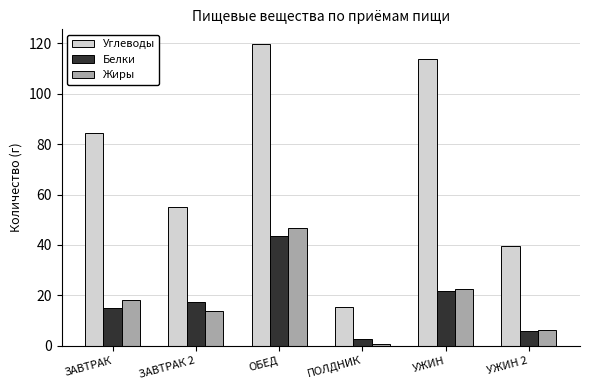

How many bars are there in total?

18